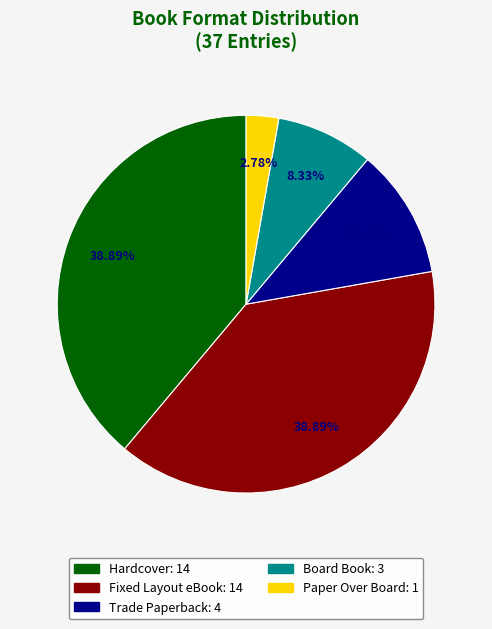

To the nearest percent, what is the difference between the Paper Over Board and Hardcover slice percentages?

36%